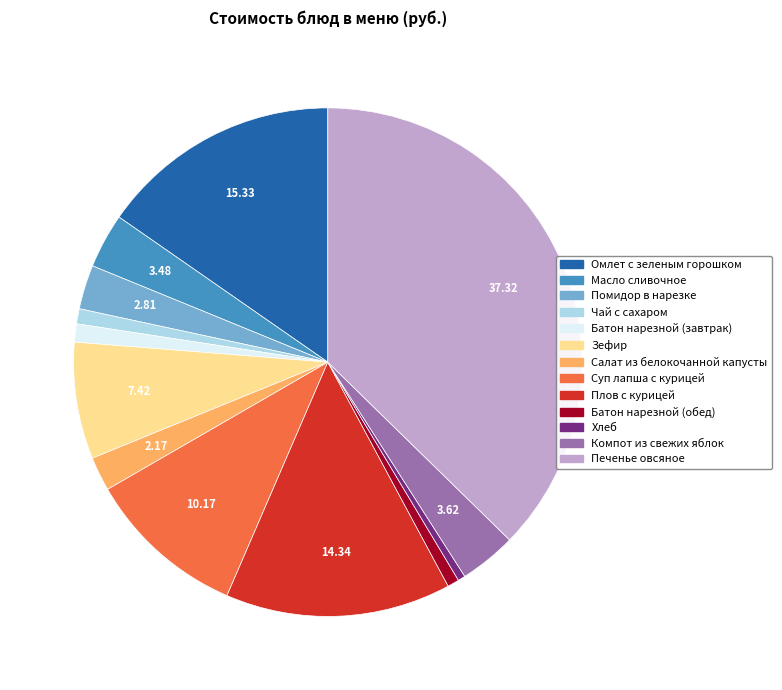

Approximately how many times larger is the value at Масло сливочное compared to Компот из свежих яблок?

1.0